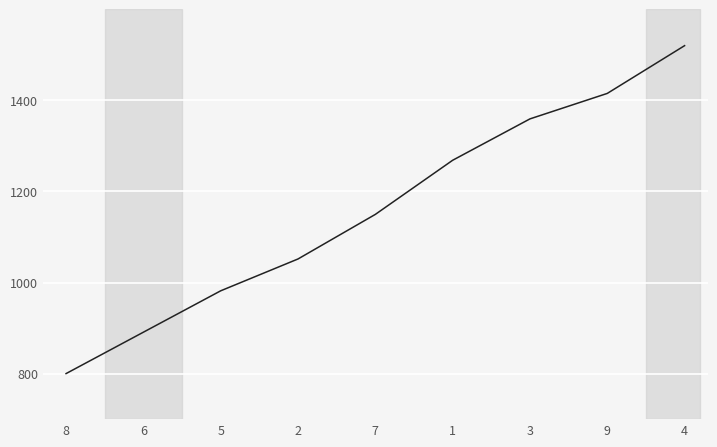

Reading left to right, list all the values displayed in this chart.

8=800.0	6=890.9	5=981.7	2=1051.7	7=1149.5	1=1268.3	3=1359.2	9=1415.1	4=1520.0